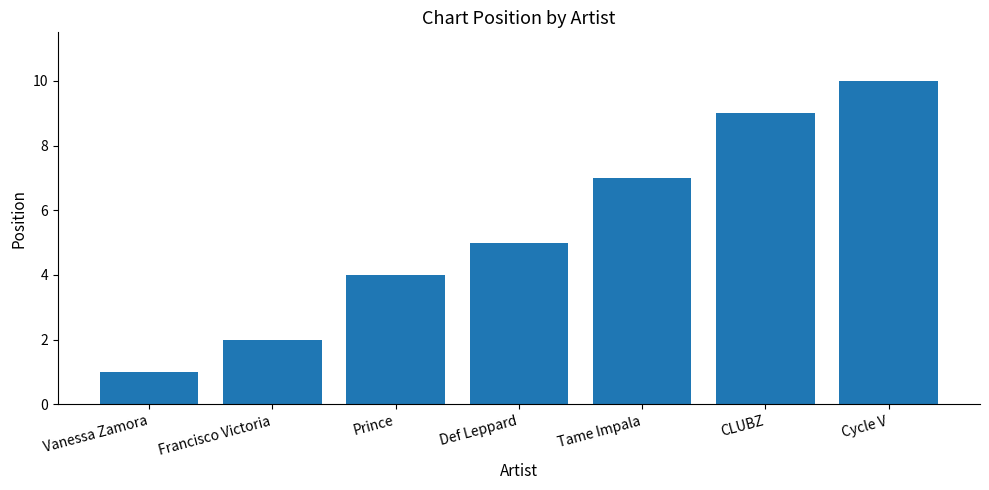

What is the sum of the values at Tame Impala and CLUBZ?

16